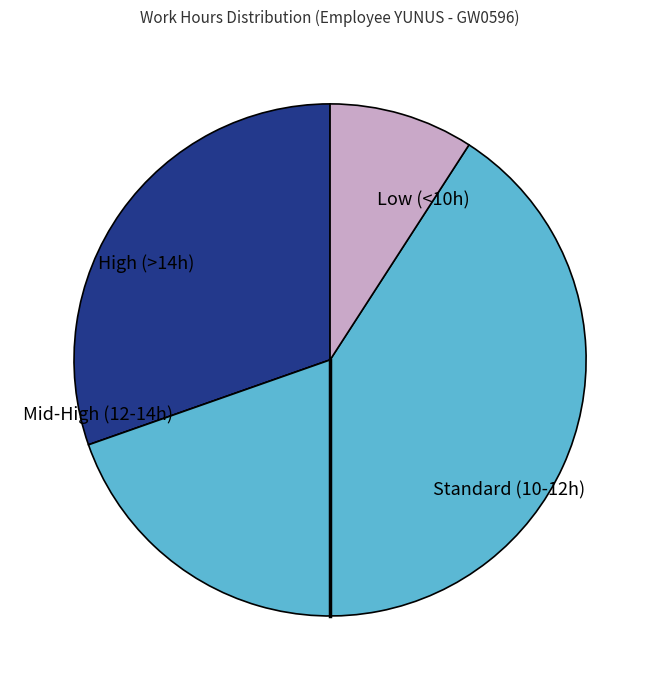

Is there a majority slice in this chart?

Yes